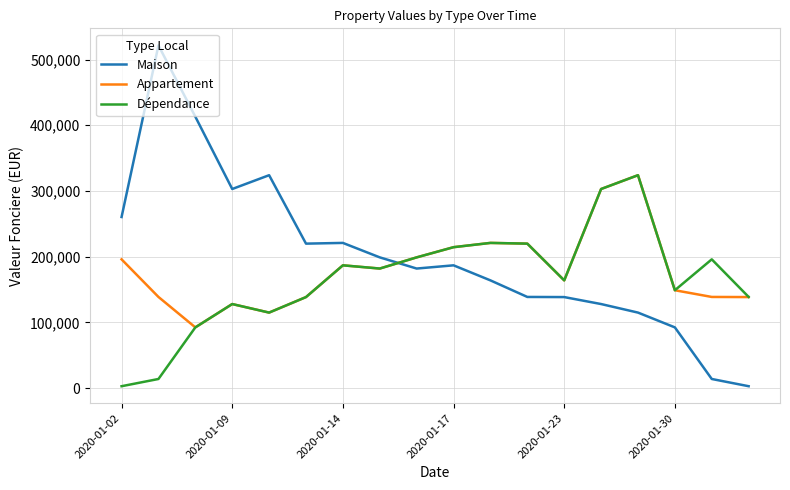

In Appartement, how many points are lower than both neighbors (excluding endpoints)?

4